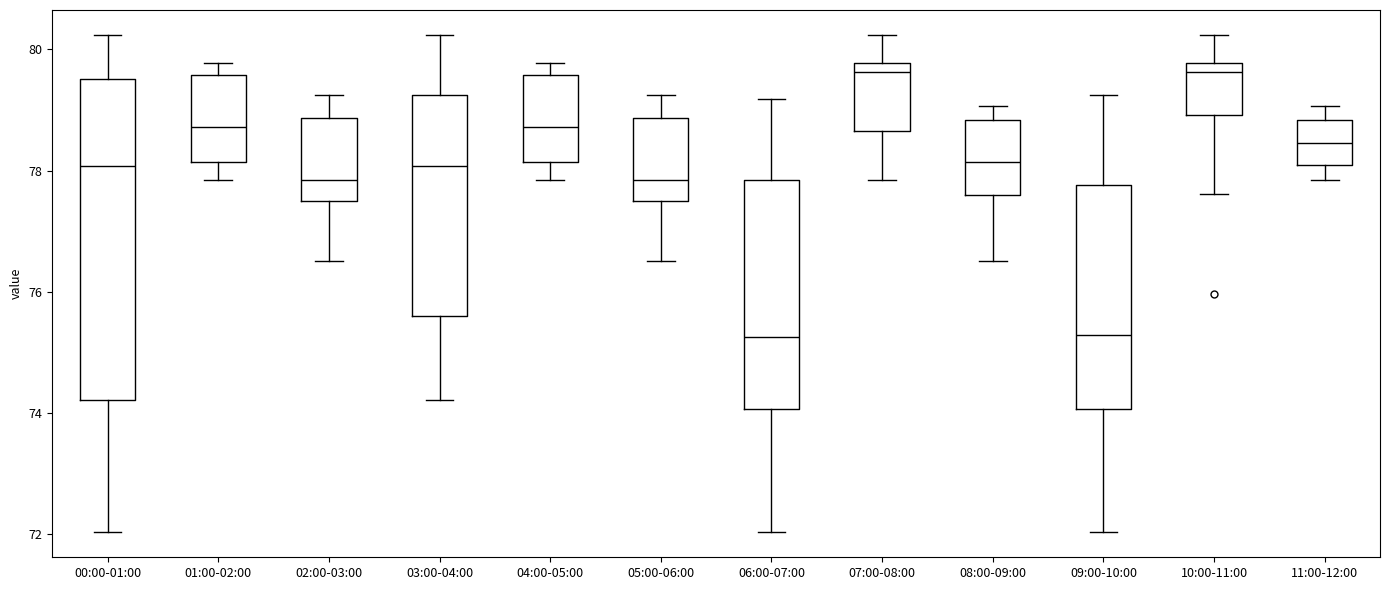

Reading left to right, read every box against the y-axis: the position of its median line, the range the box covers, and the ends of its whiskers. The values are not printed on the chart, so give them approximately, as read against the axis.

00:00-01:00: median 78.0, box 74.2 to 79.6, whiskers 72.0 to 80.2
01:00-02:00: median 78.8, box 78.2 to 79.6, whiskers 77.8 to 79.8
02:00-03:00: median 77.8, box 77.6 to 78.8, whiskers 76.6 to 79.2
03:00-04:00: median 78.0, box 75.6 to 79.2, whiskers 74.2 to 80.2
04:00-05:00: median 78.8, box 78.2 to 79.6, whiskers 77.8 to 79.8
05:00-06:00: median 77.8, box 77.6 to 78.8, whiskers 76.6 to 79.2
06:00-07:00: median 75.2, box 74.0 to 77.8, whiskers 72.0 to 79.2
07:00-08:00: median 79.6, box 78.6 to 79.8, whiskers 77.8 to 80.2
08:00-09:00: median 78.2, box 77.6 to 78.8, whiskers 76.6 to 79.0
09:00-10:00: median 75.2, box 74.0 to 77.8, whiskers 72.0 to 79.2
10:00-11:00: median 79.6, box 79.0 to 79.8, whiskers 77.6 to 80.2
11:00-12:00: median 78.4, box 78.0 to 78.8, whiskers 77.8 to 79.0